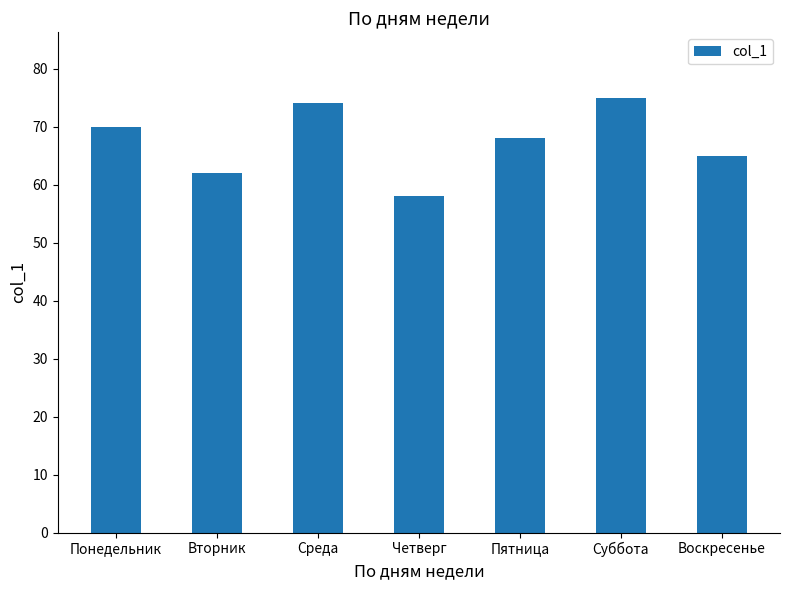

What is the difference between the maximum and minimum values?

17